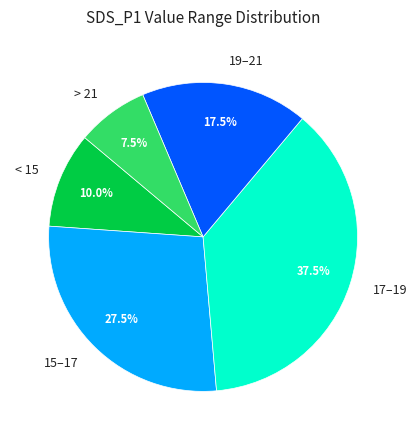

Is there any slice that represents more than half of the pie?

No